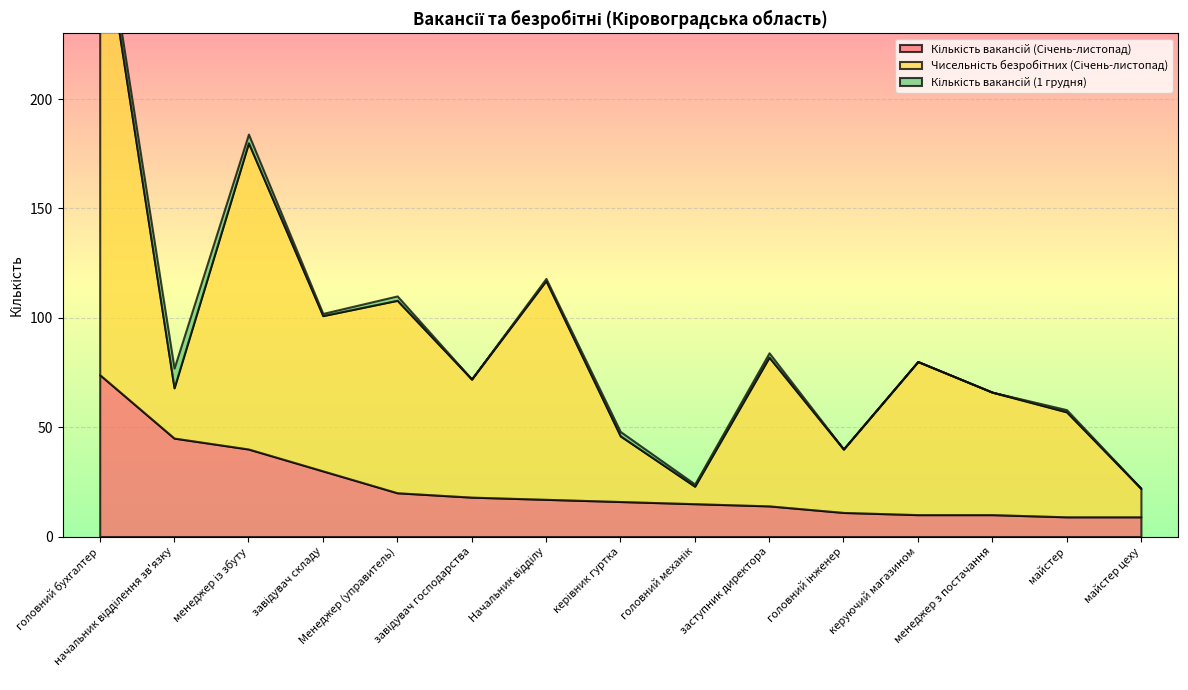

Which series has the largest total across all categories?

Чисельність безробітних (Січень-листопад)